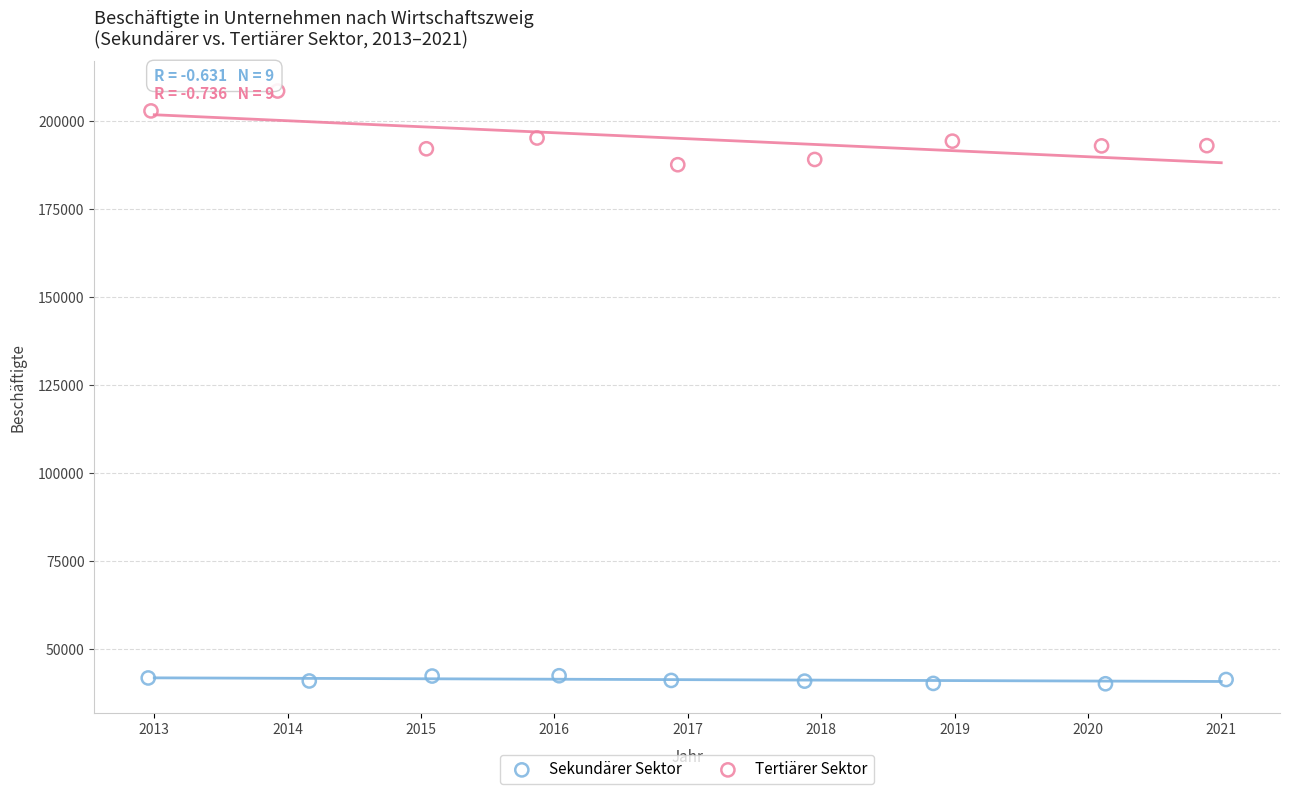

Which series has the largest Y range (max minus min)?

Tertiärer Sektor